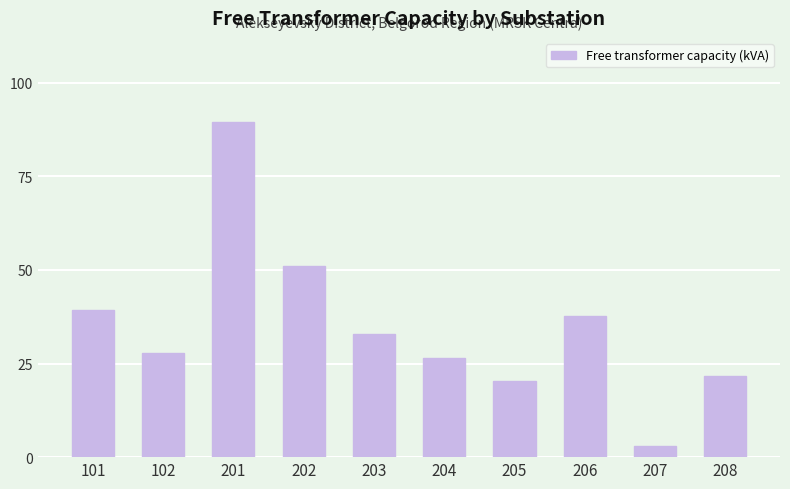

Reading right to left, transcribe all the data shown in this chart.

208=21.7	207=3.0	206=37.7	205=20.3	204=26.4	203=32.8	202=50.9	201=89.6	102=27.7	101=39.3